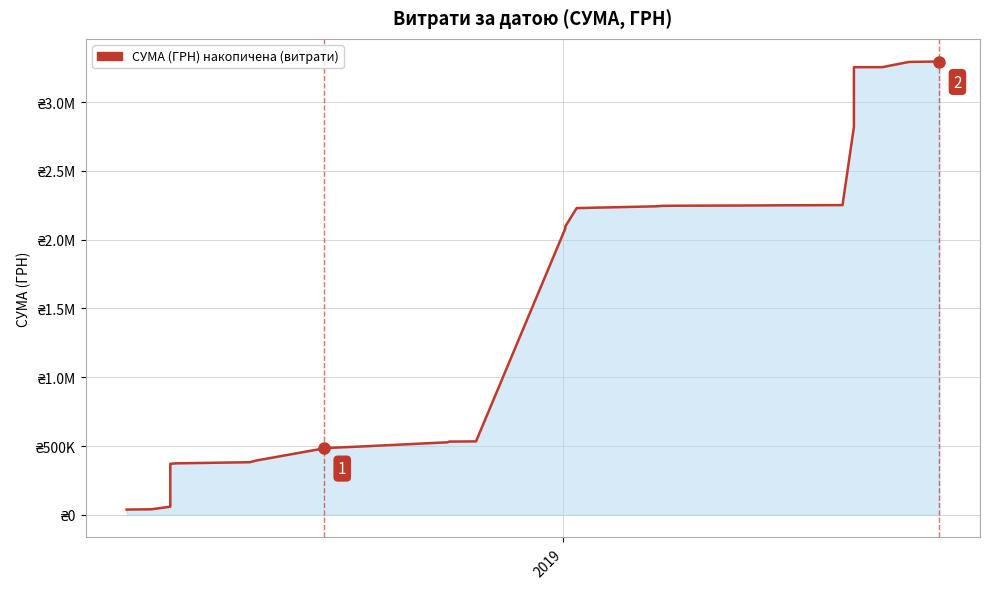

What is the difference between the second highest and minimum values?

3253676.4